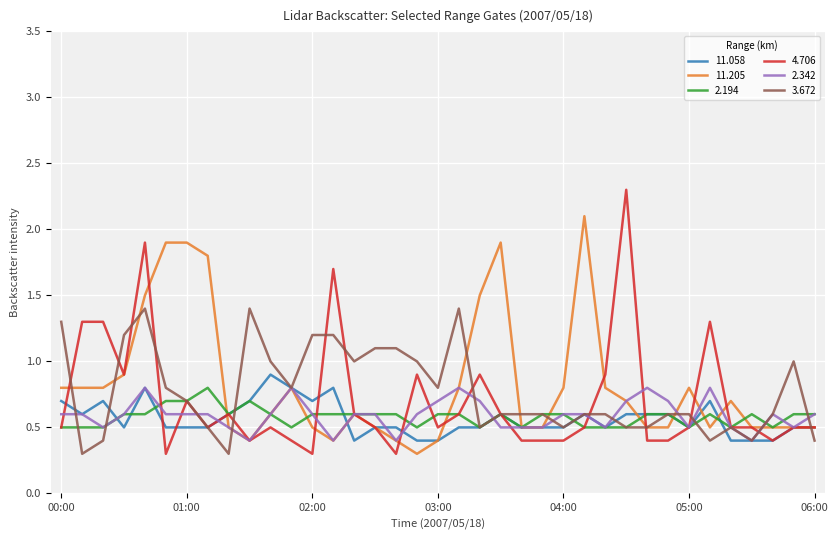

What is the highest value of the 11.205 series?

2.1